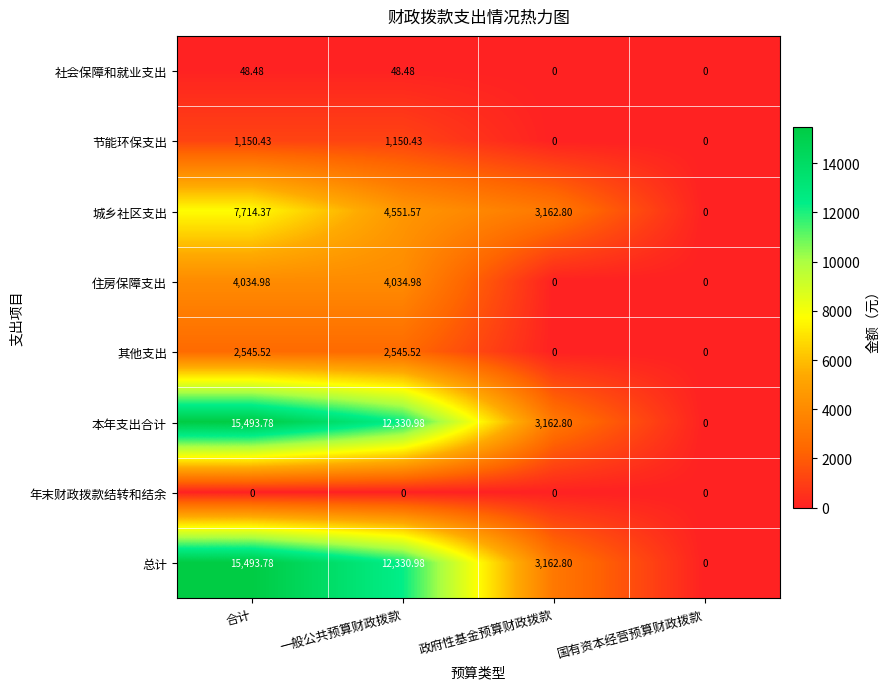

How many data points does each series have?

4